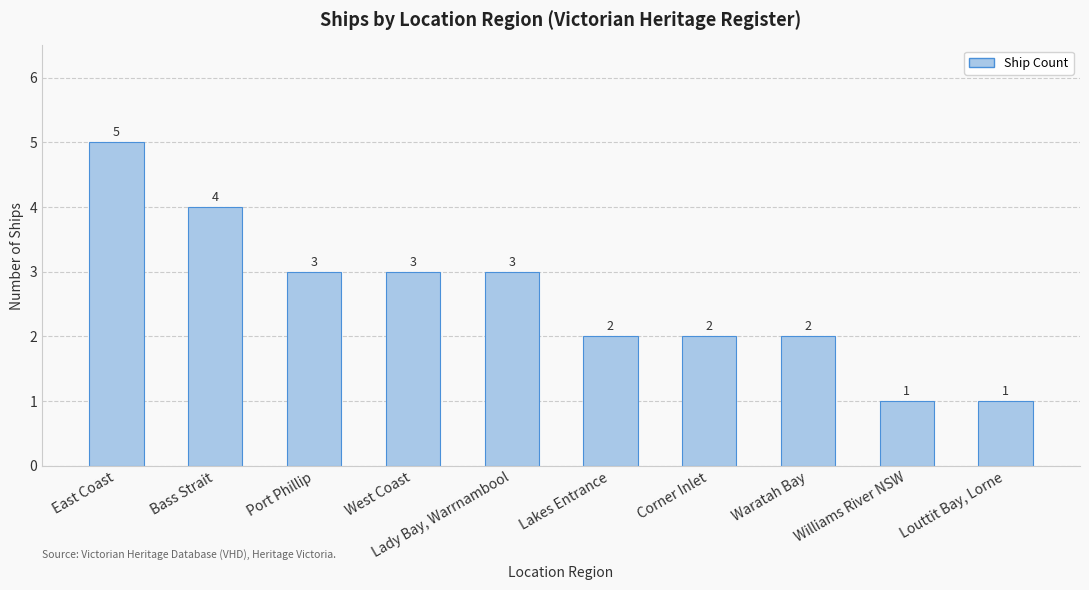

Between Port Phillip and Bass Strait, which is larger?

Bass Strait